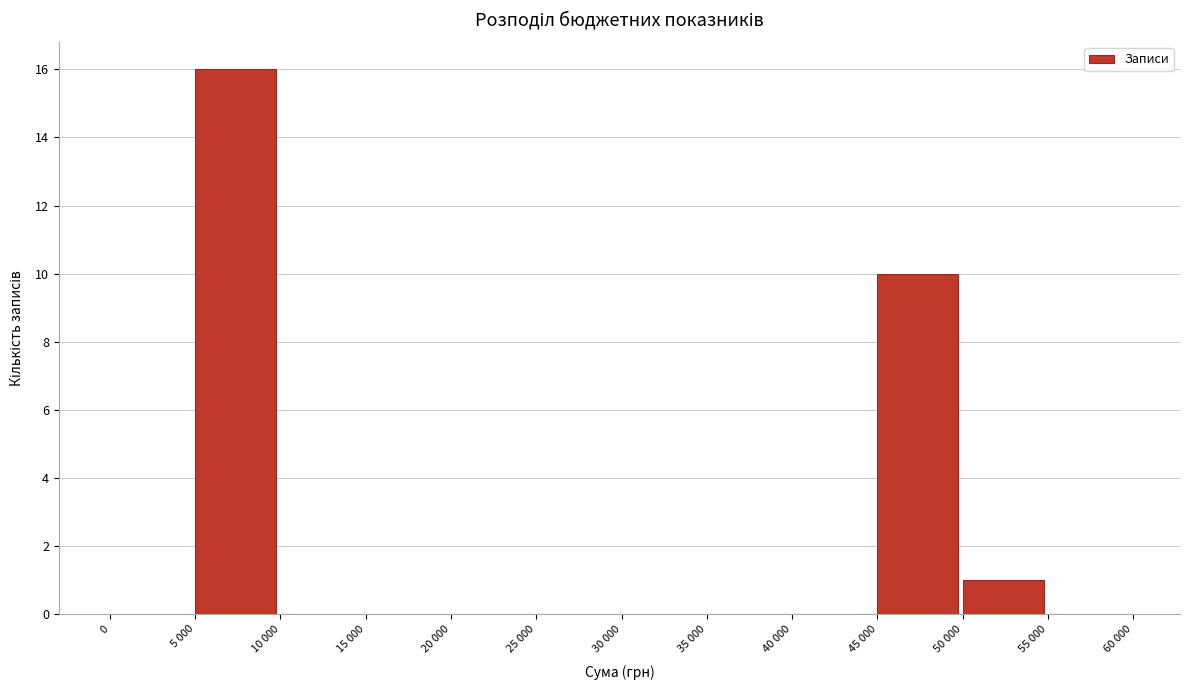

Reading left to right, extract all data points from this chart.

0=0	5 000=16	10 000=0	15 000=0	20 000=0	25 000=0	30 000=0	35 000=0	40 000=0	45 000=10	50 000=1	55 000=0